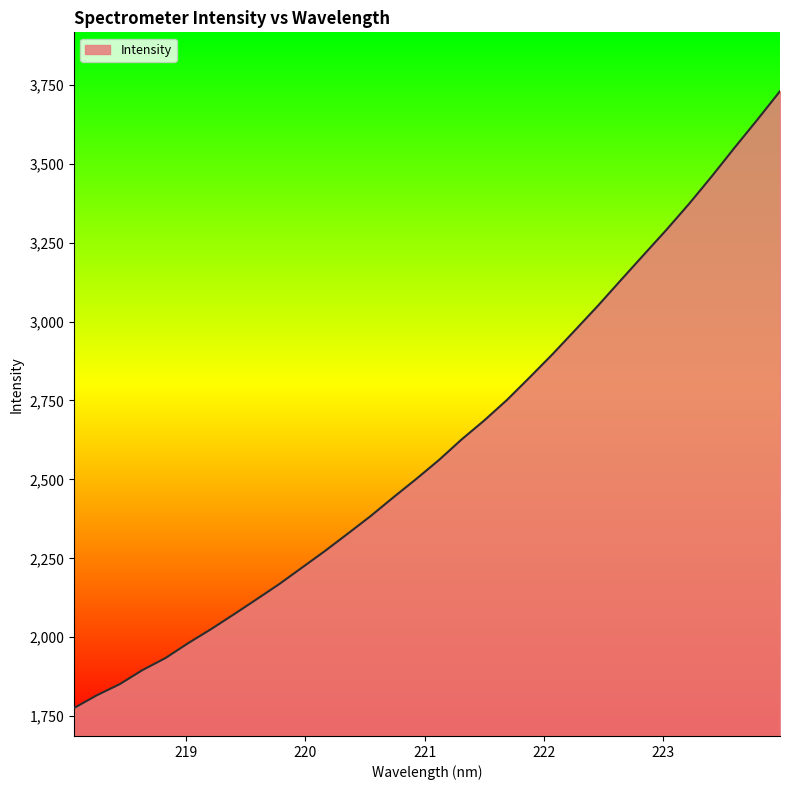

What is the difference between the maximum and minimum values?

1954.0